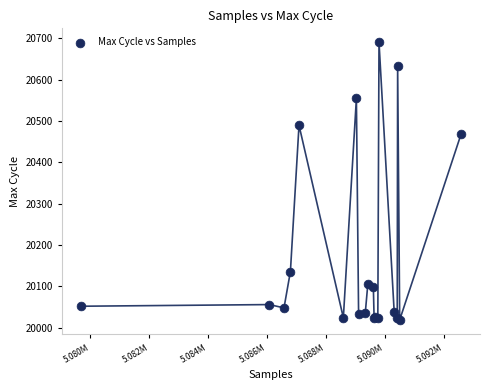

What Y value in the scatter plot is closest to 20355?

20468